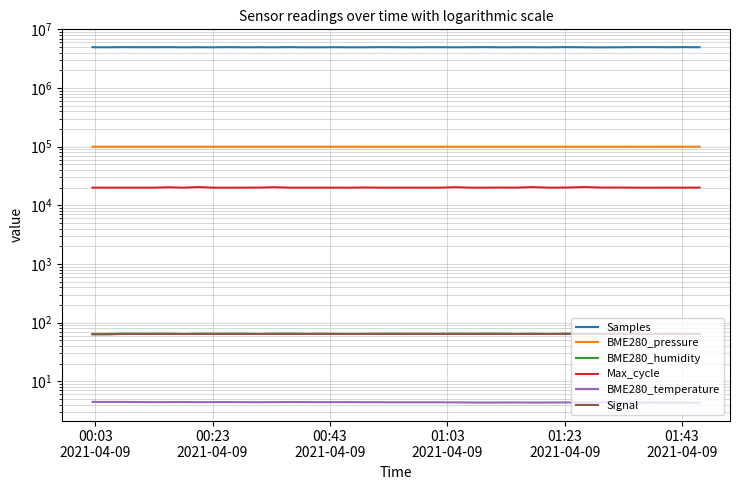

What is the value of the Samples point at the 17th from the left?

4977417.0